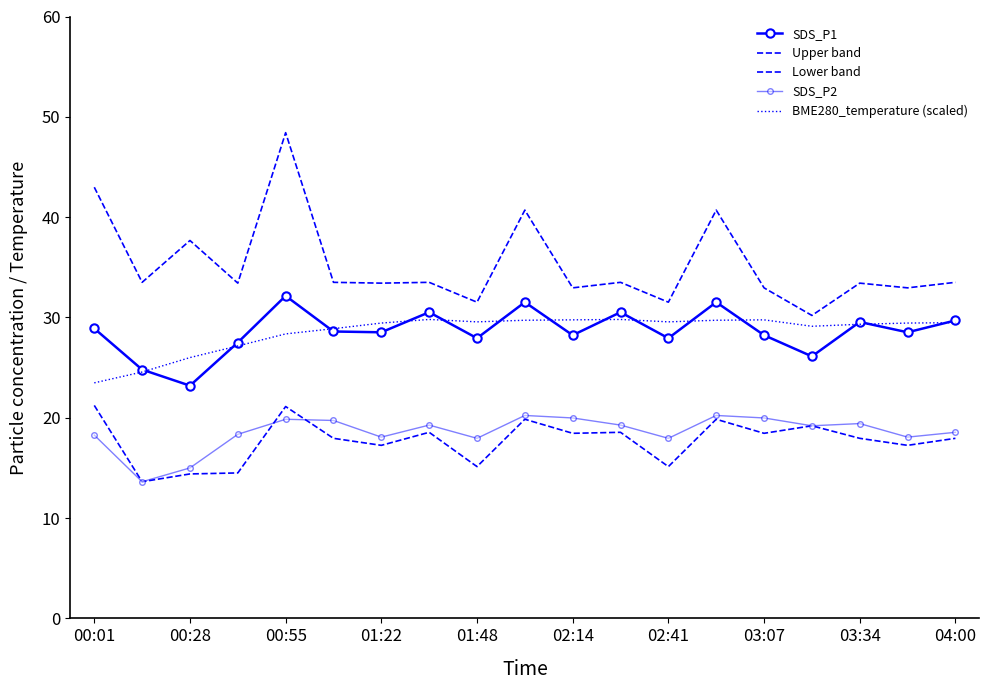

What is the average value of the Lower band series?

17.7